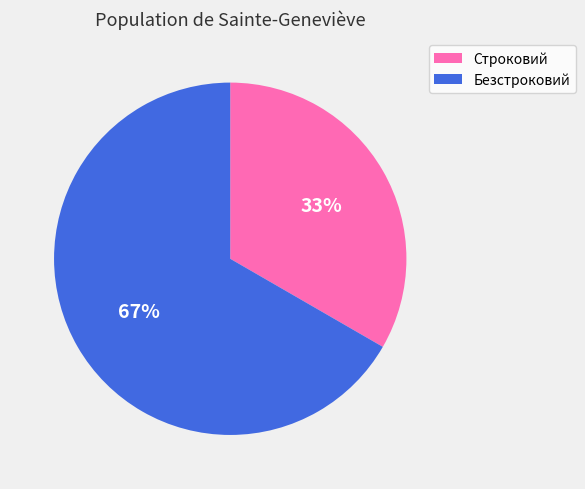

What is the smallest slice in the pie chart?

Строковий